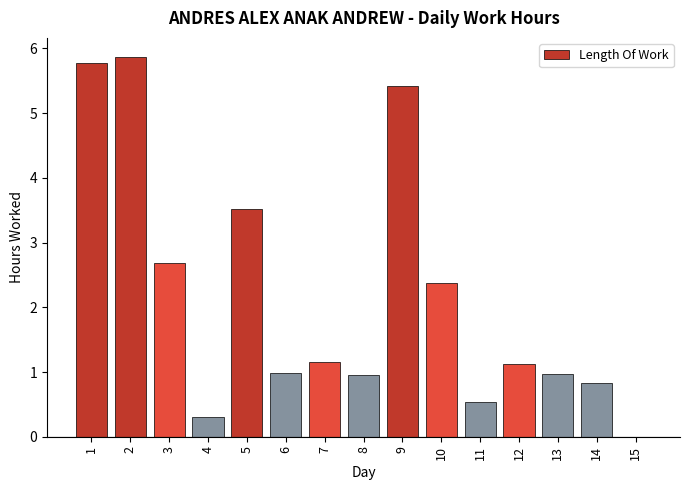

Approximately how many times larger is the value at 4 compared to 3?

0.1